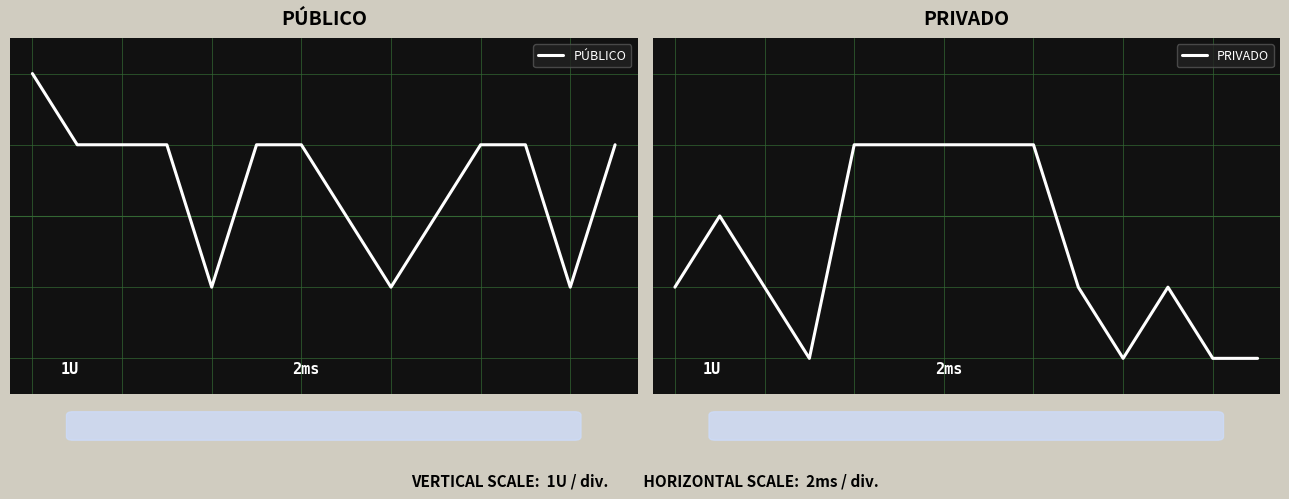

What is the value of the PRIVADO point at the 1st from the left?

1